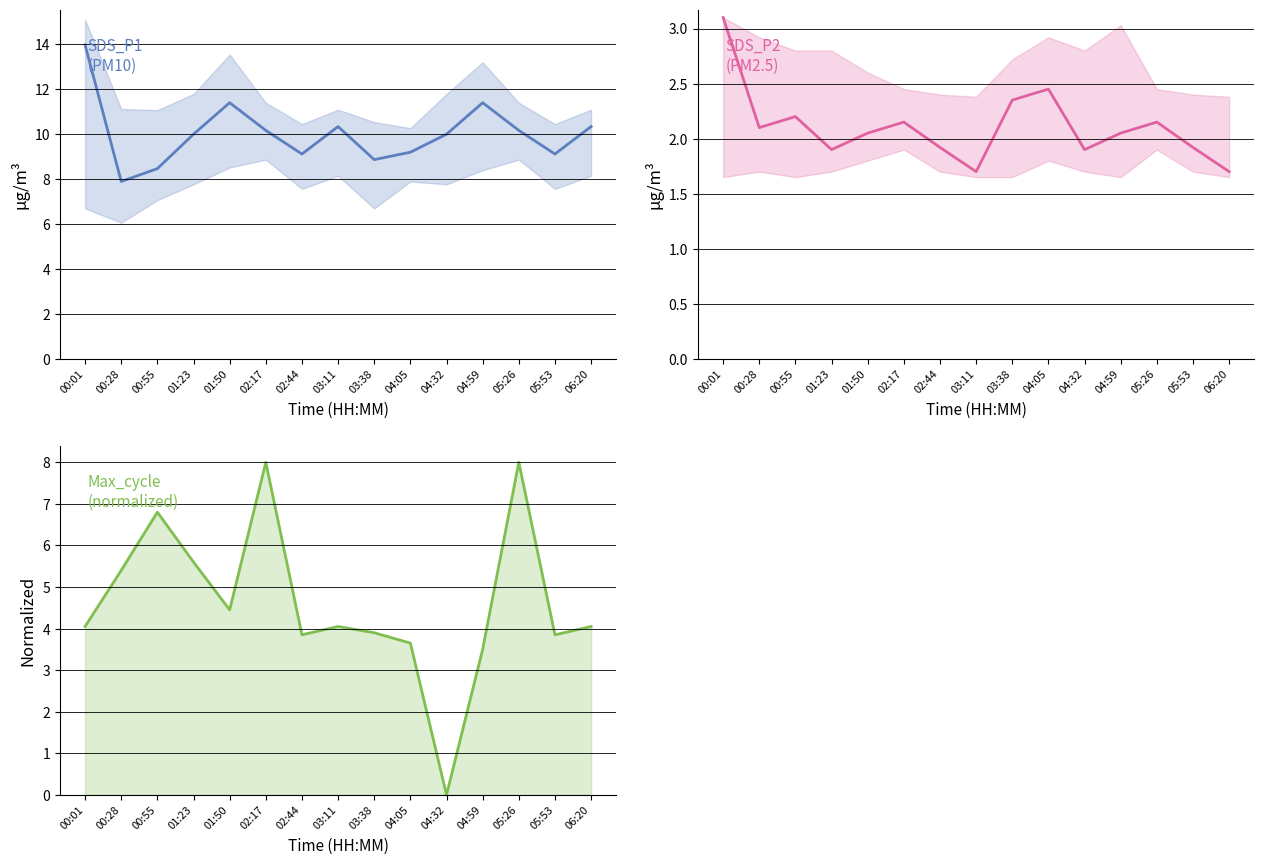

Reading left to right, transcribe all the data shown in this chart.

SDS_P1: 13.9	7.9	8.4	10.0	11.4	10.2	9.1	10.3	8.8	9.2	10.0	11.4	10.2	9.1	10.3
SDS_P2: 3.1	2.1	2.2	1.9	2.0	2.1	1.9	1.7	2.4	2.5	1.9	2.0	2.1	1.9	1.7
Max_cycle: 4.0	5.4	6.8	5.6	4.5	8.0	3.9	4.0	3.9	3.6	0.0	3.5	8.0	3.9	4.0